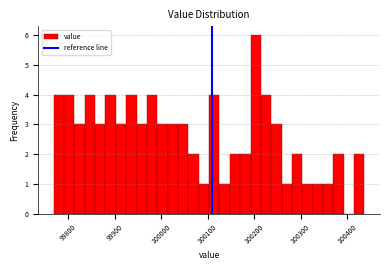

Read against the x-axis, roughly where is the centre of the tallest bar?

100200